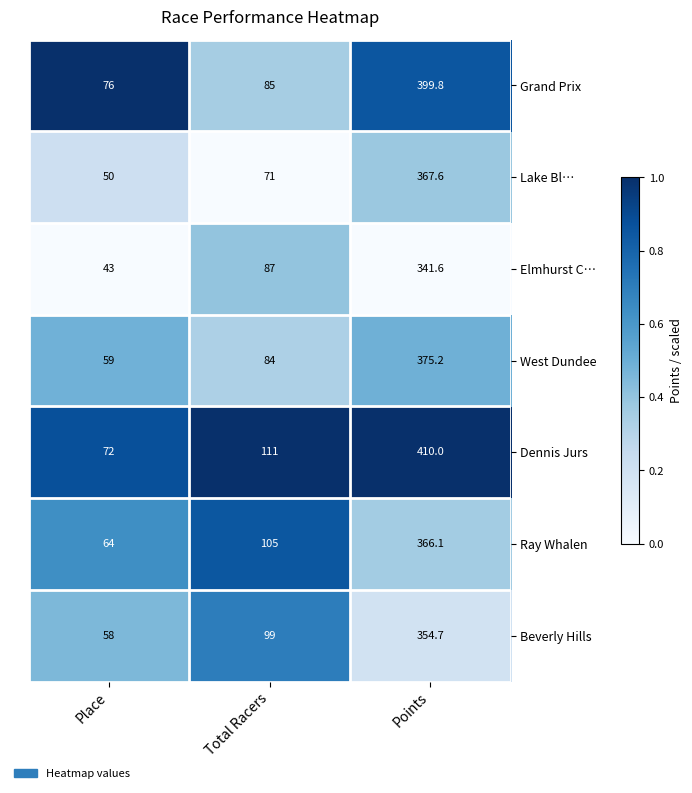

Reading left to right, what are all the values shown in this chart?

Grand Prix: 76.0	85.0	399.8
Lake Bl…: 50.0	71.0	367.6
Elmhurst C…: 43.0	87.0	341.6
West Dundee: 59.0	84.0	375.2
Dennis Jurs: 72.0	111.0	410.0
Ray Whalen: 64.0	105.0	366.1
Beverly Hills: 58.0	99.0	354.7